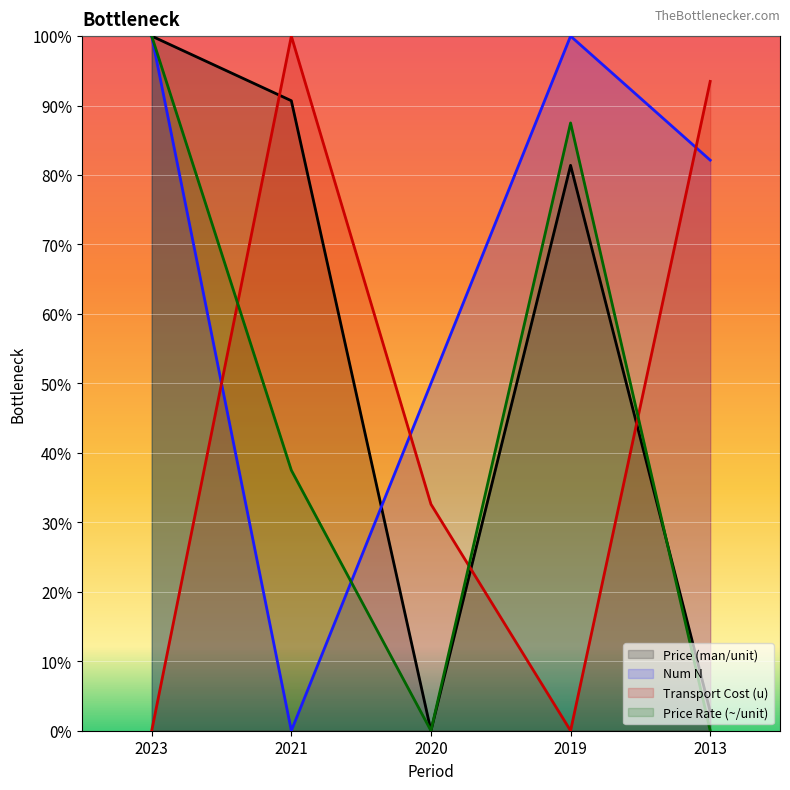

What is the difference between the maximum and minimum values in the Transport Cost (u) series?

1.0